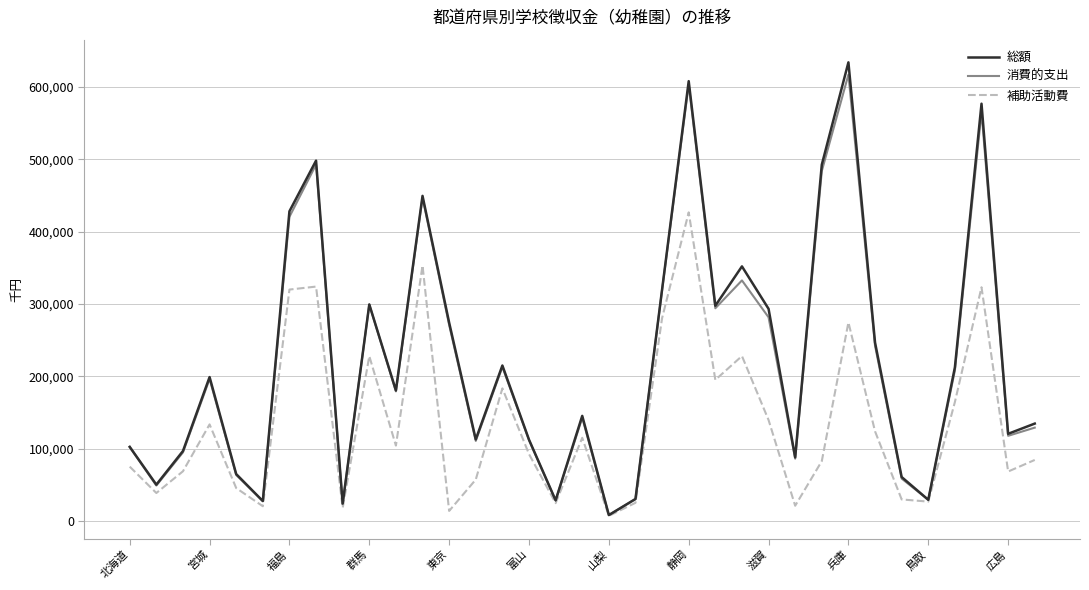

True or false: 総額 and 消費的支出 intersect in this chart.

False